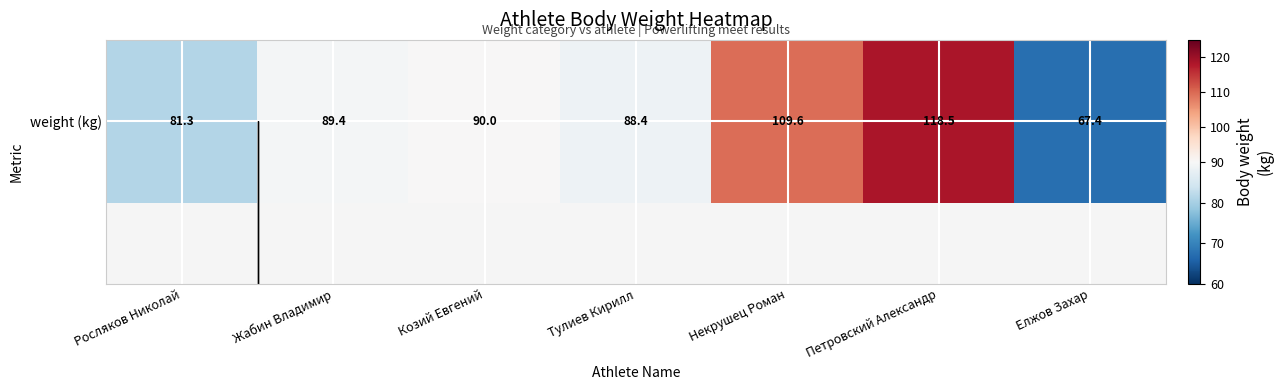

Reading left to right, transcribe all the data shown in this chart.

81.3	89.4	90.0	88.4	109.6	118.5	67.4